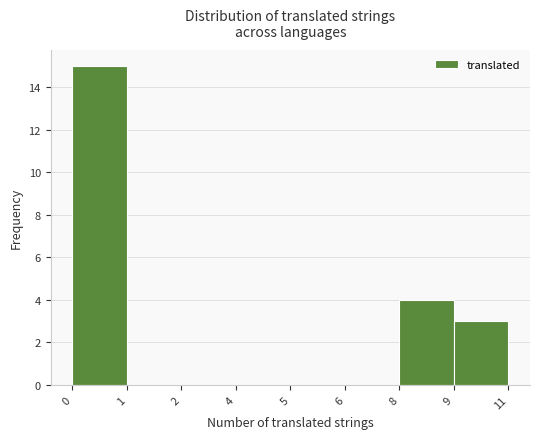

Reading right to left, what are all the values shown in this chart?

9=3	8=4	6=0	5=0	4=0	2=0	1=0	0=15